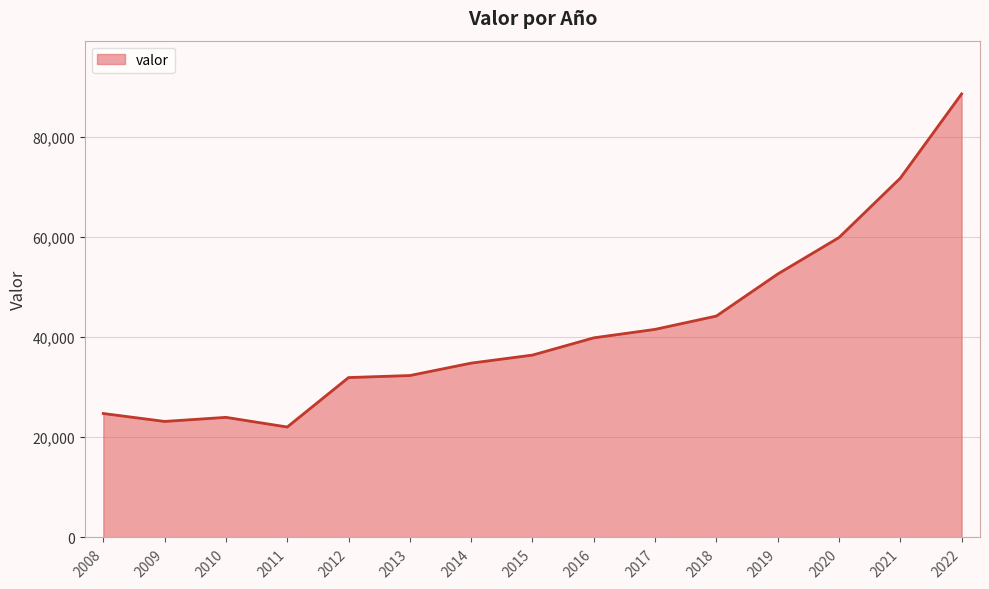

Is it true that the value at 2016 is 27106?

False